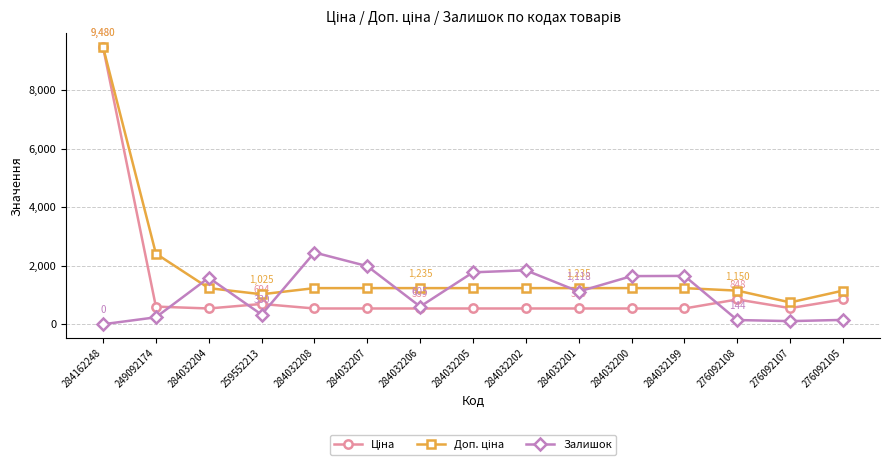

How many distinct data groups are displayed?

3